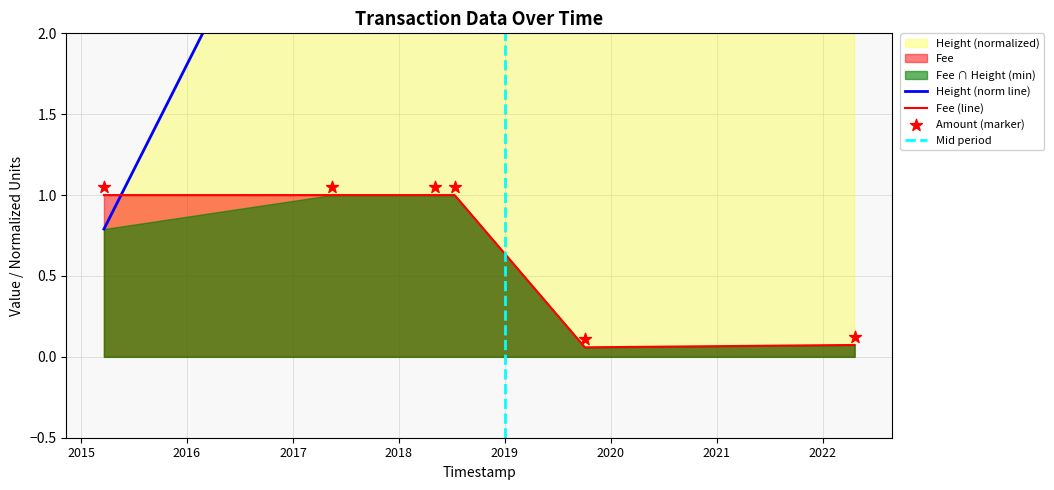

Is the value of Height at 2022-04-21 greater than the value of Fee at 2018-05-06?

Yes